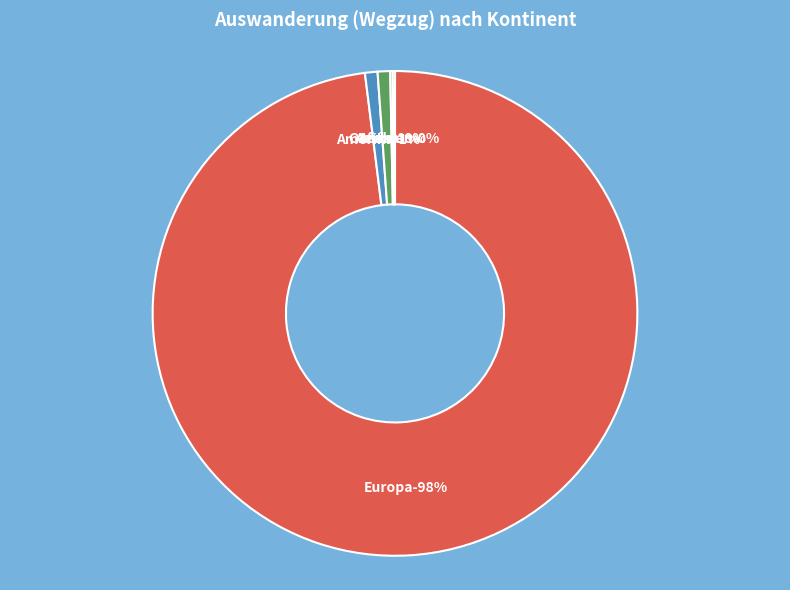

Which slice is the smallest?

Ozeanien